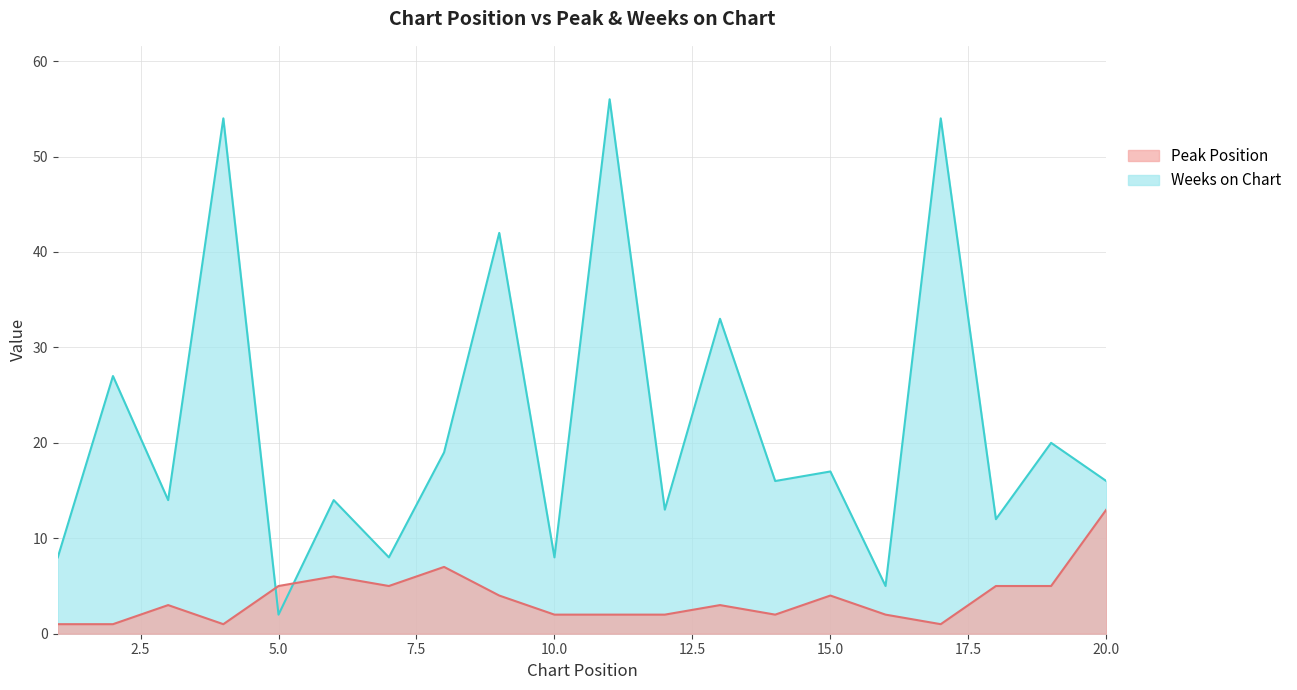

At which label does Peak Position first exceed 3?

5